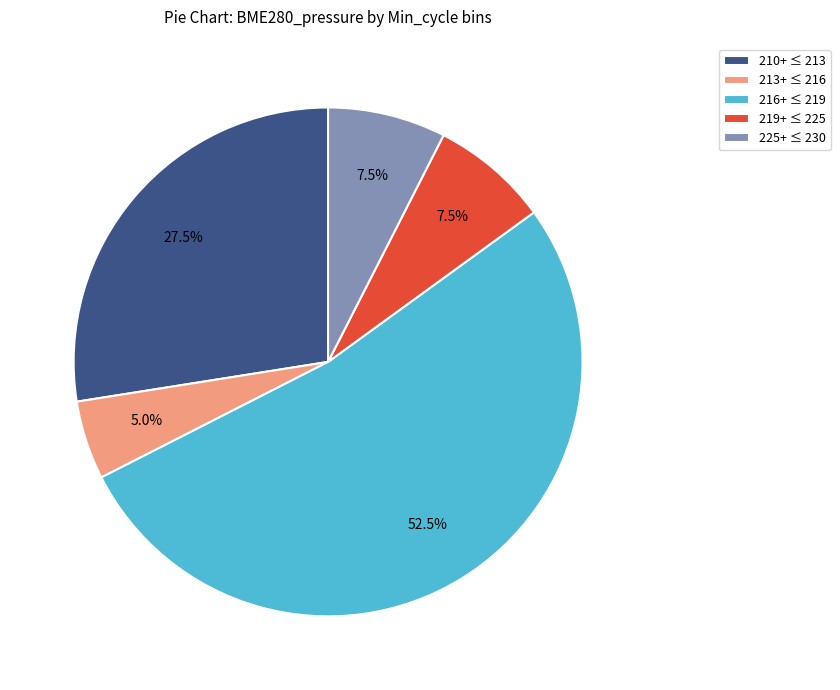

Which has a higher value, 219+ ≤ 225 or 213+ ≤ 216?

219+ ≤ 225